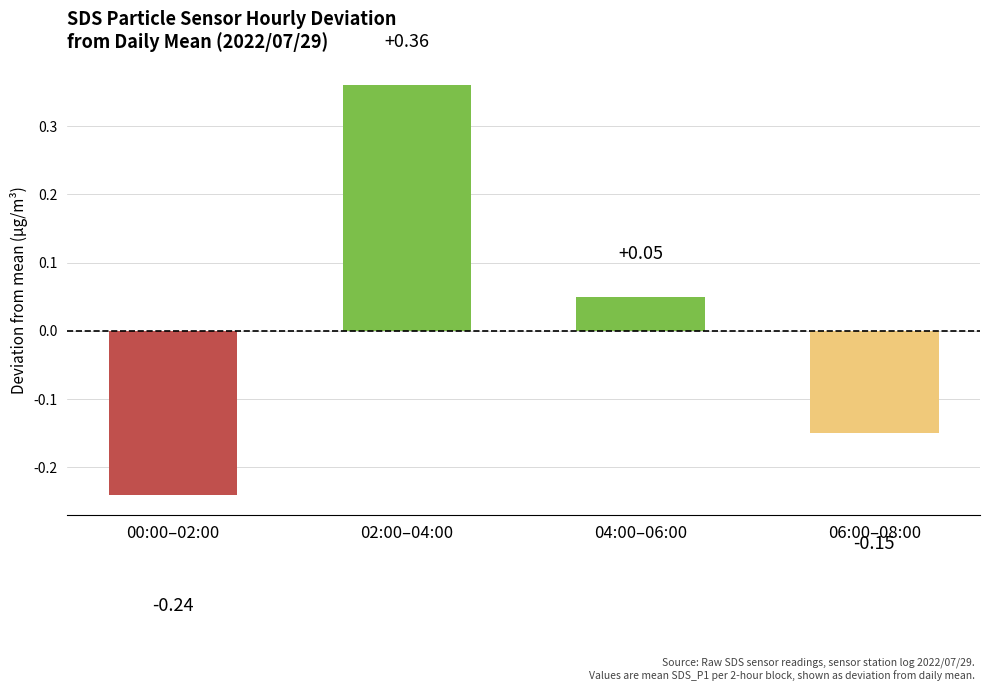

Which label corresponds to the smallest value in the chart?

00:00–02:00